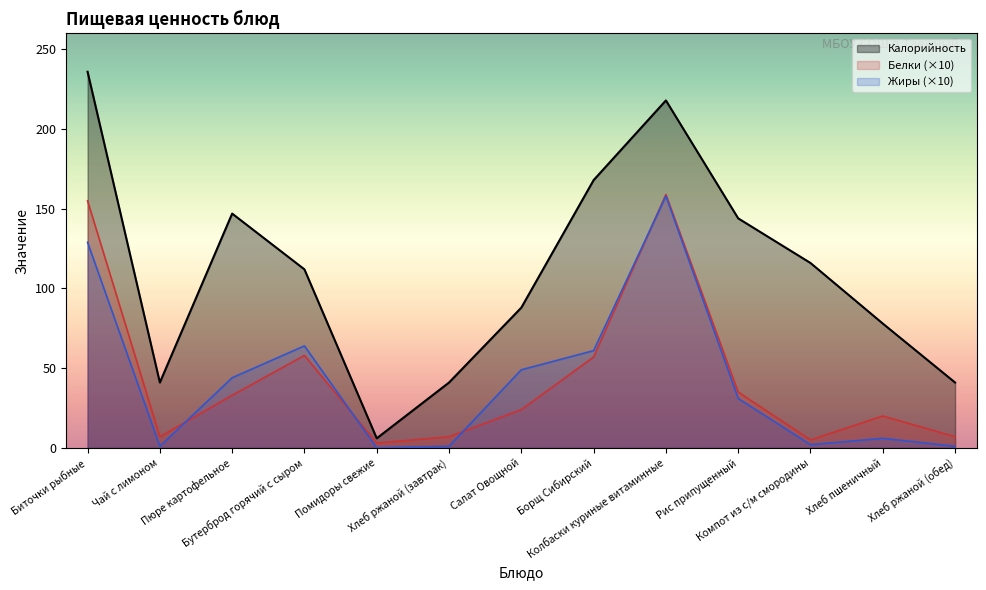

True or false: Калорийность and Жиры intersect in this chart.

False